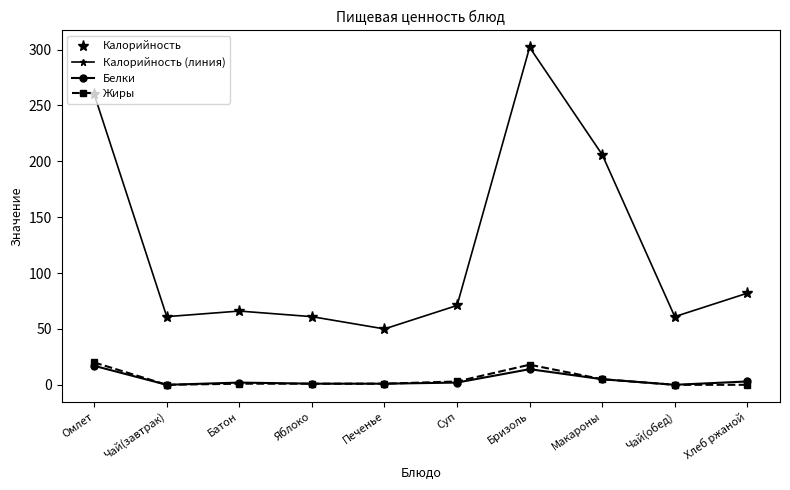

Is this an area chart (filled region under the line)?

No